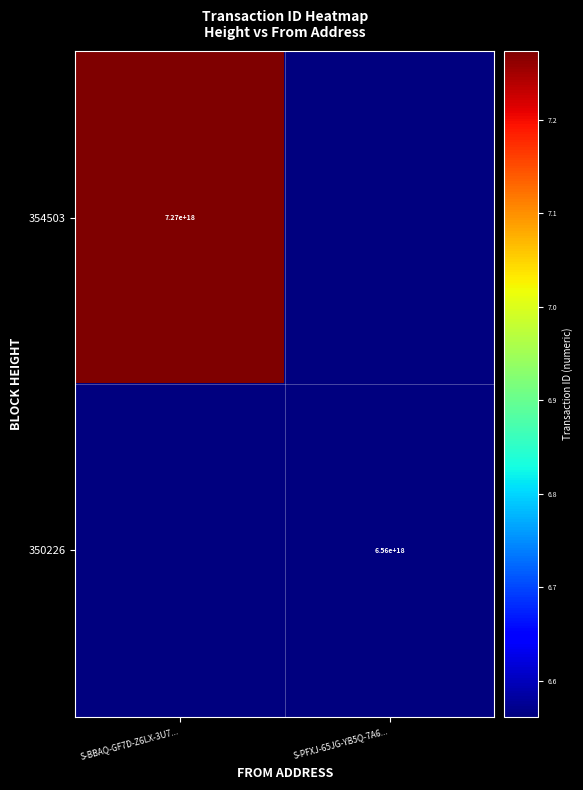

Is it true that 354503 equals 7270000000000000000 at S-BBAQ-GF7D-Z6LX-3U7...?

True